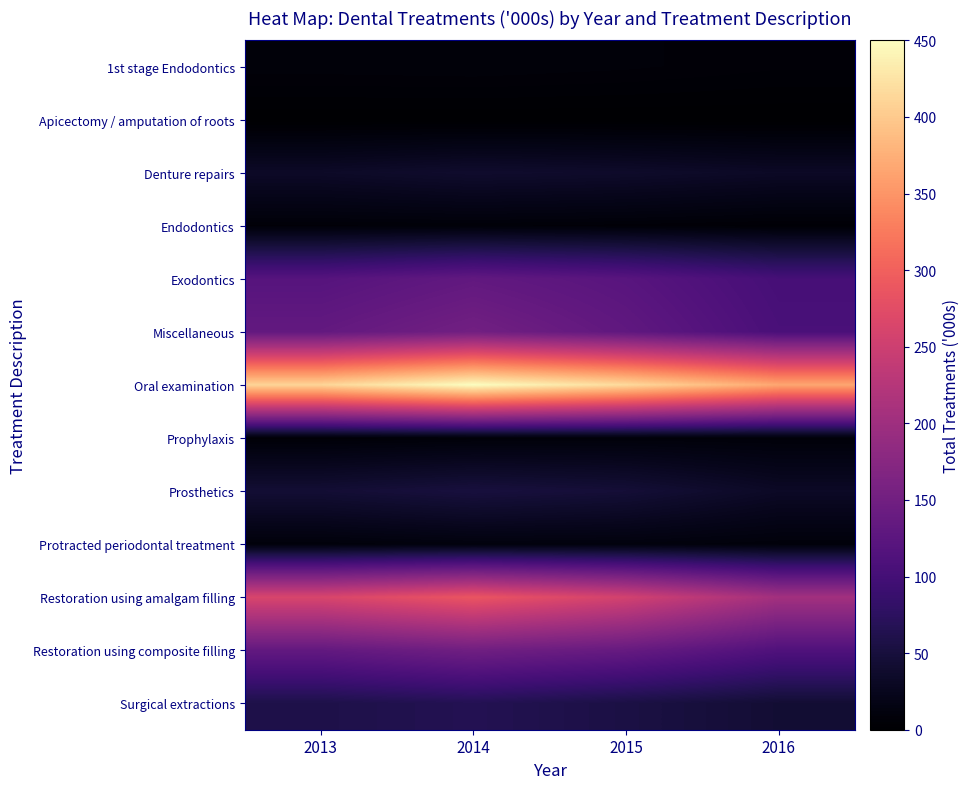

Count the number of data series in this chart.

13